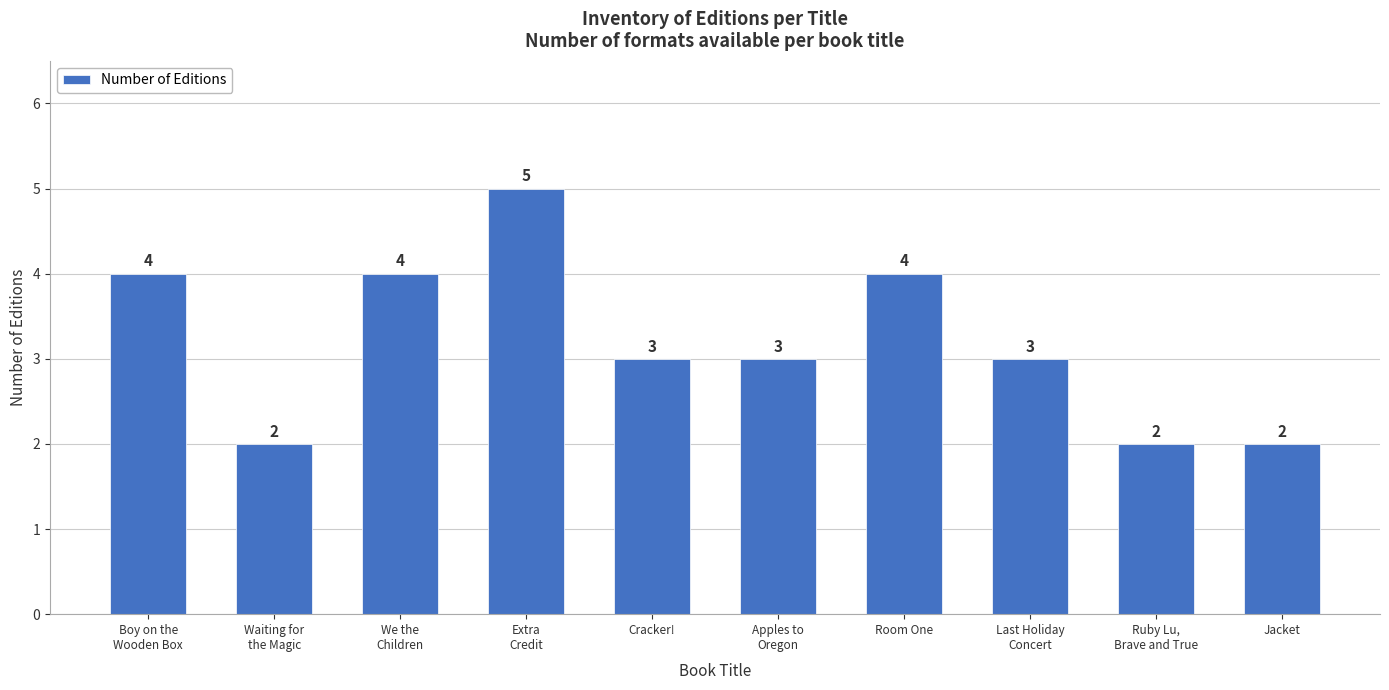

Between Waiting for
the Magic and Cracker!, which is larger?

Cracker!